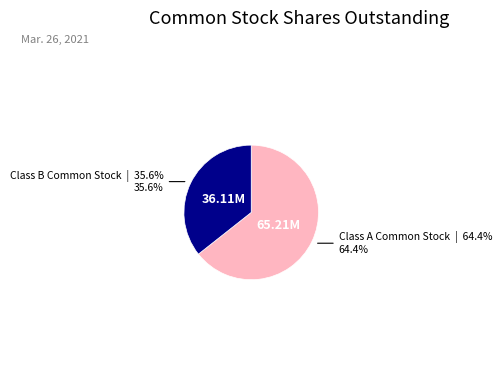

Is there any slice that represents more than half of the pie?

Yes